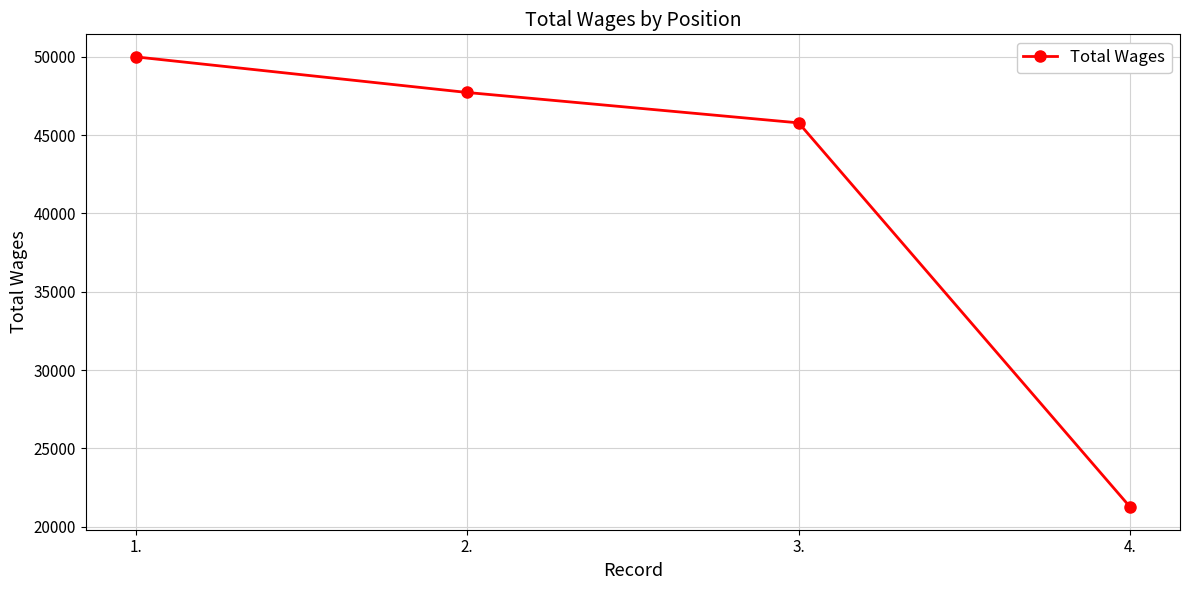

Reading left to right, what are all the values shown in this chart?

1.=50007	2.=47731	3.=45789	4.=21235